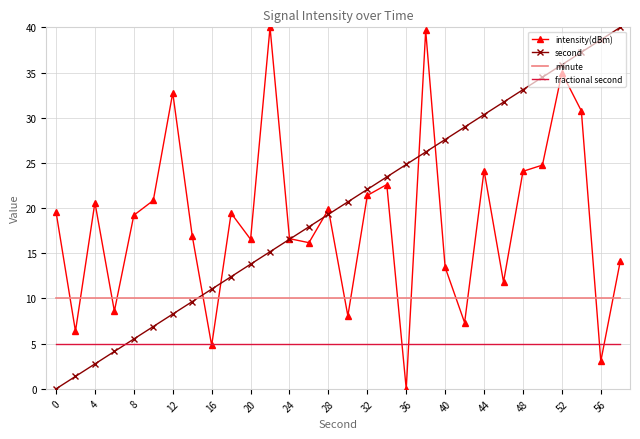

How many intersections are there between intensity(dBm) and minute?

14